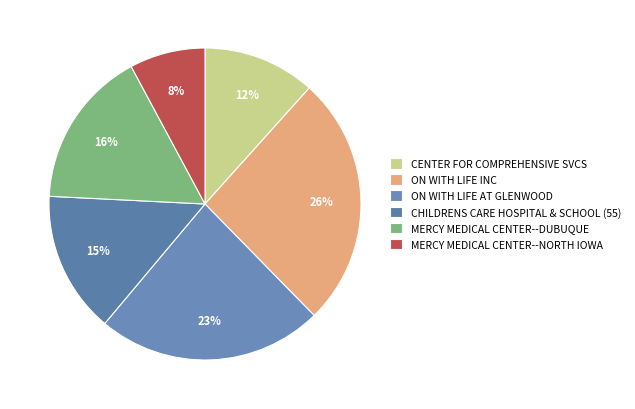

To the nearest percent, what is the average slice percentage?

17%